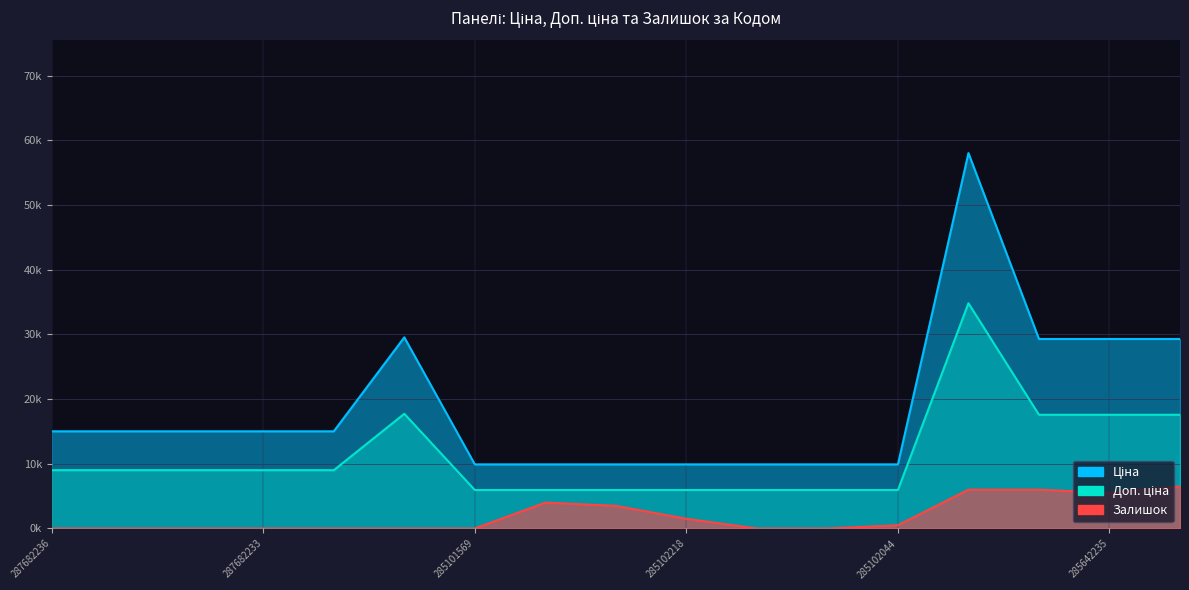

Which category has the highest value in the Ціна series?

285662232